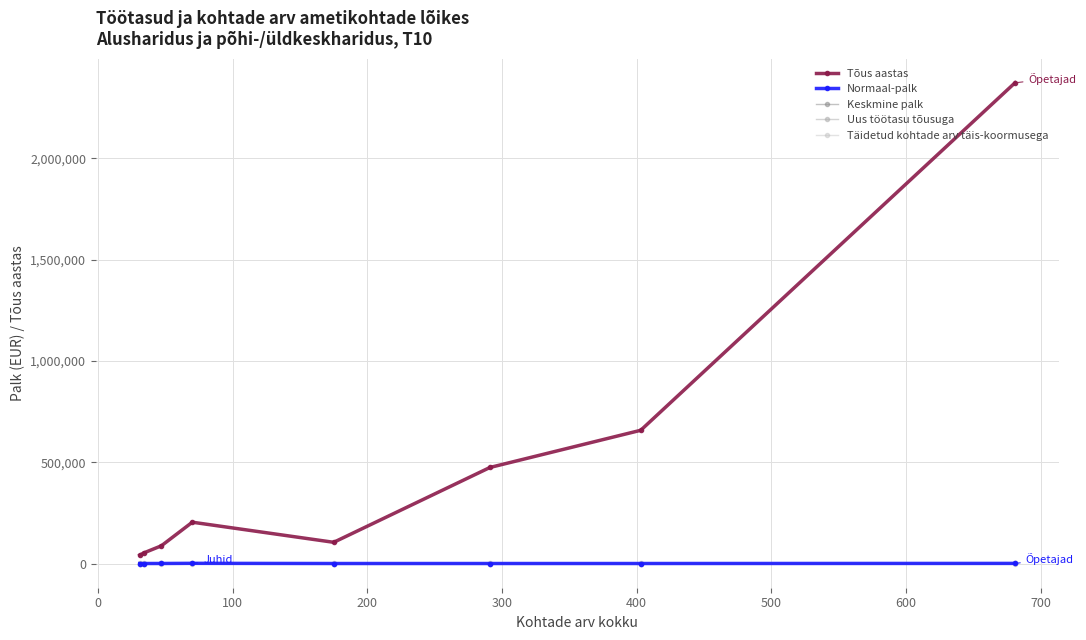

Is this an area chart (filled region under the line)?

No